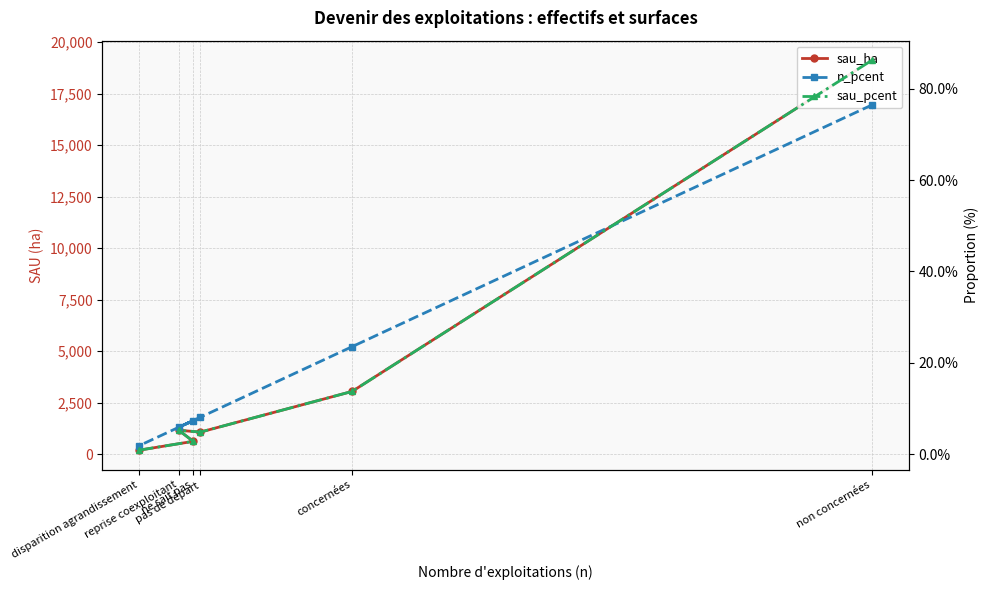

What is the difference between the maximum and minimum values in the n_pcent series?

0.7